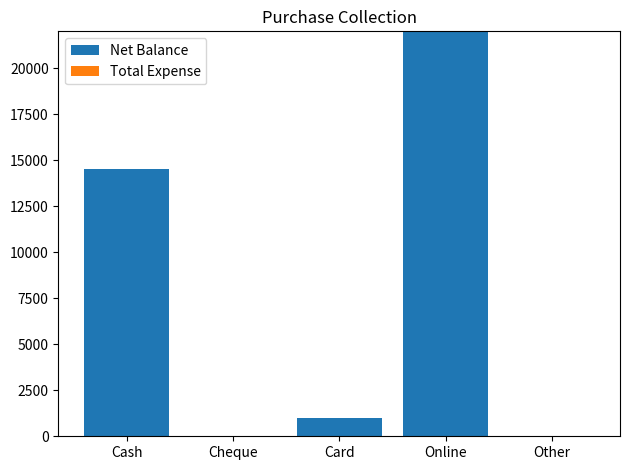

Where is the data nearest to the value 11000?

Cash